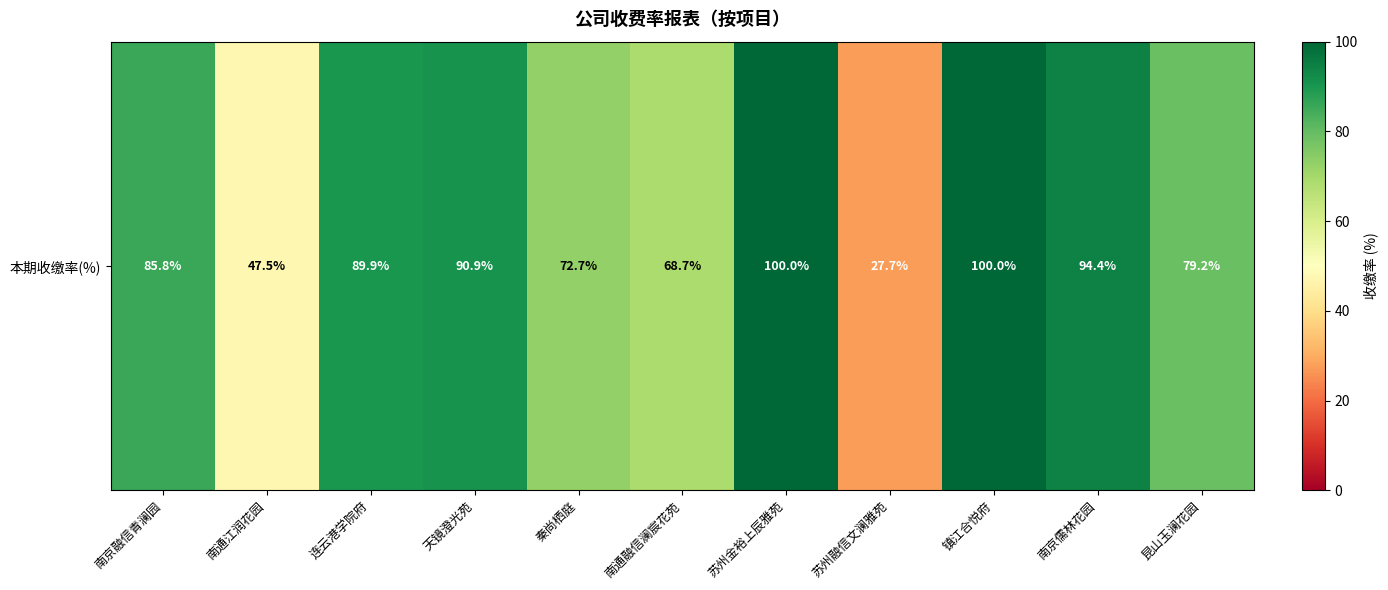

Reading left to right, extract all data points from this chart.

85.8	47.5	89.9	90.9	72.7	68.7	100.0	27.7	100.0	94.4	79.2